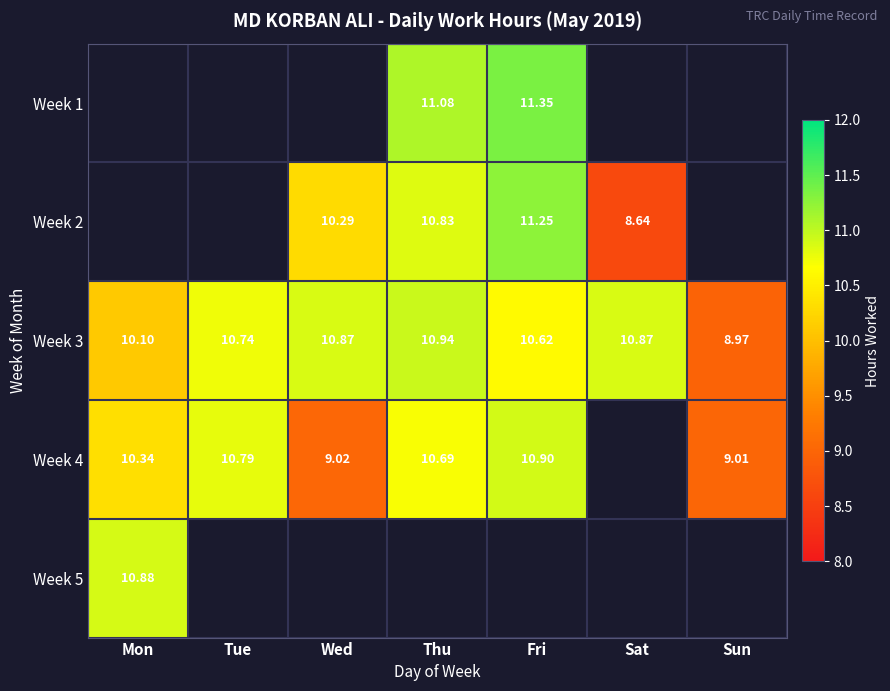

At which label does Week 3 first exceed 10?

Mon